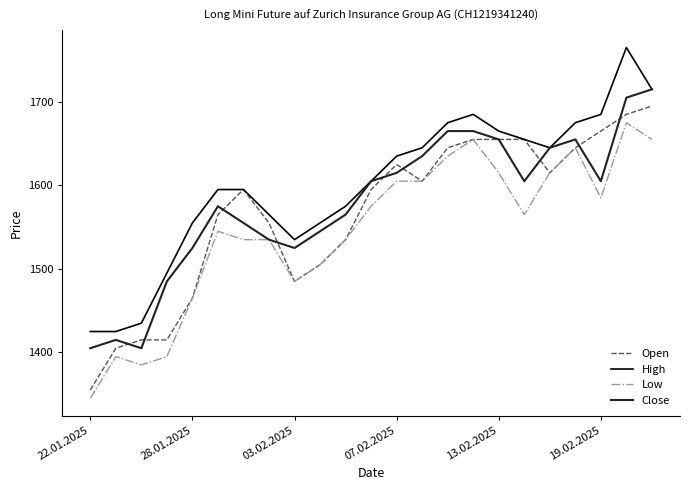

Does the chart display data point markers on the line(s)?

No